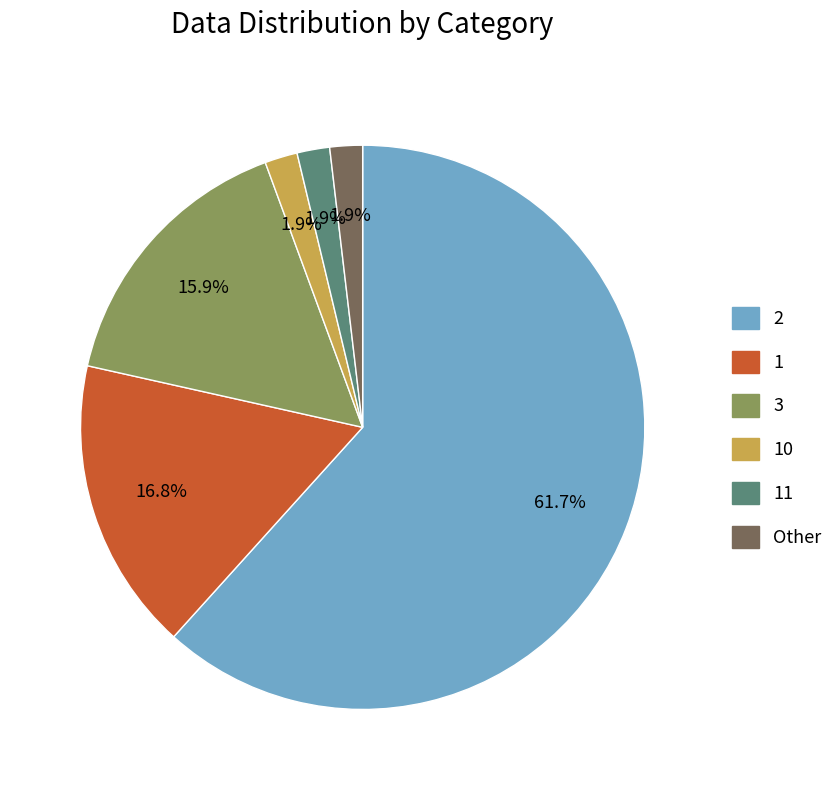

Is there a majority slice in this chart?

Yes